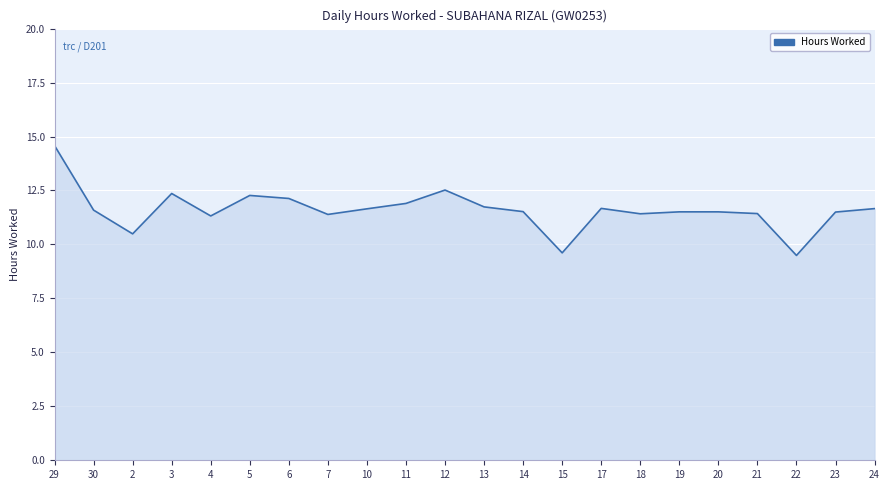

What is the change in value from 29 to 23?

-3.1